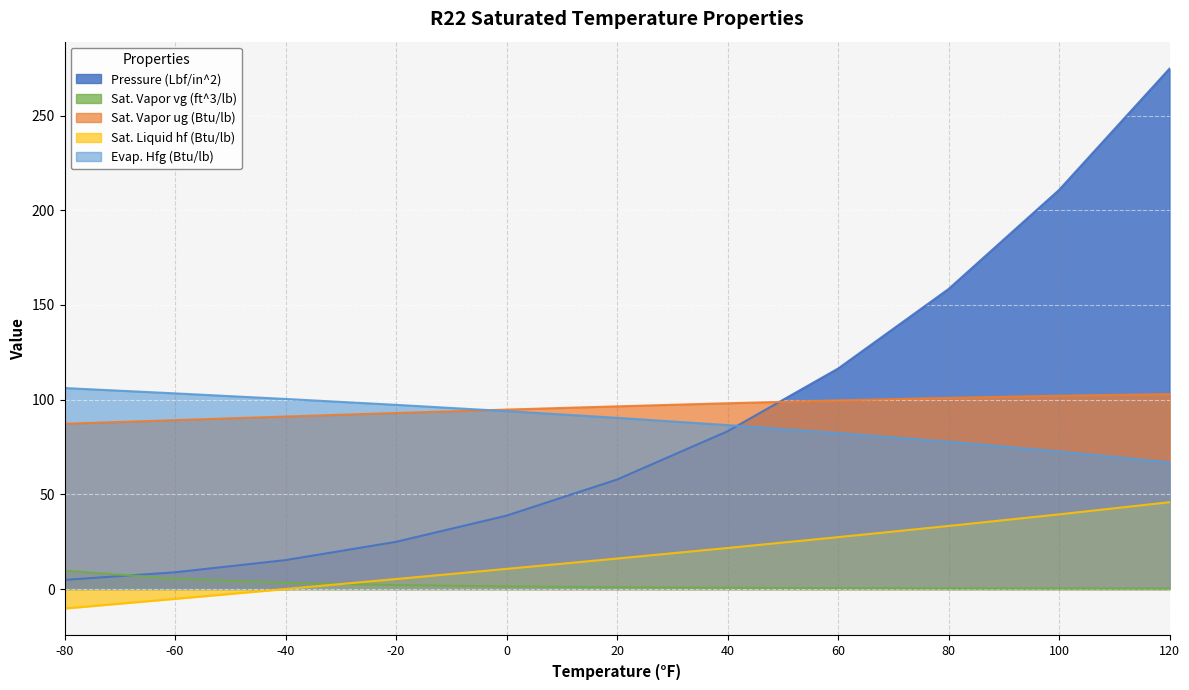

At which category is the sum across all series the highest?

120